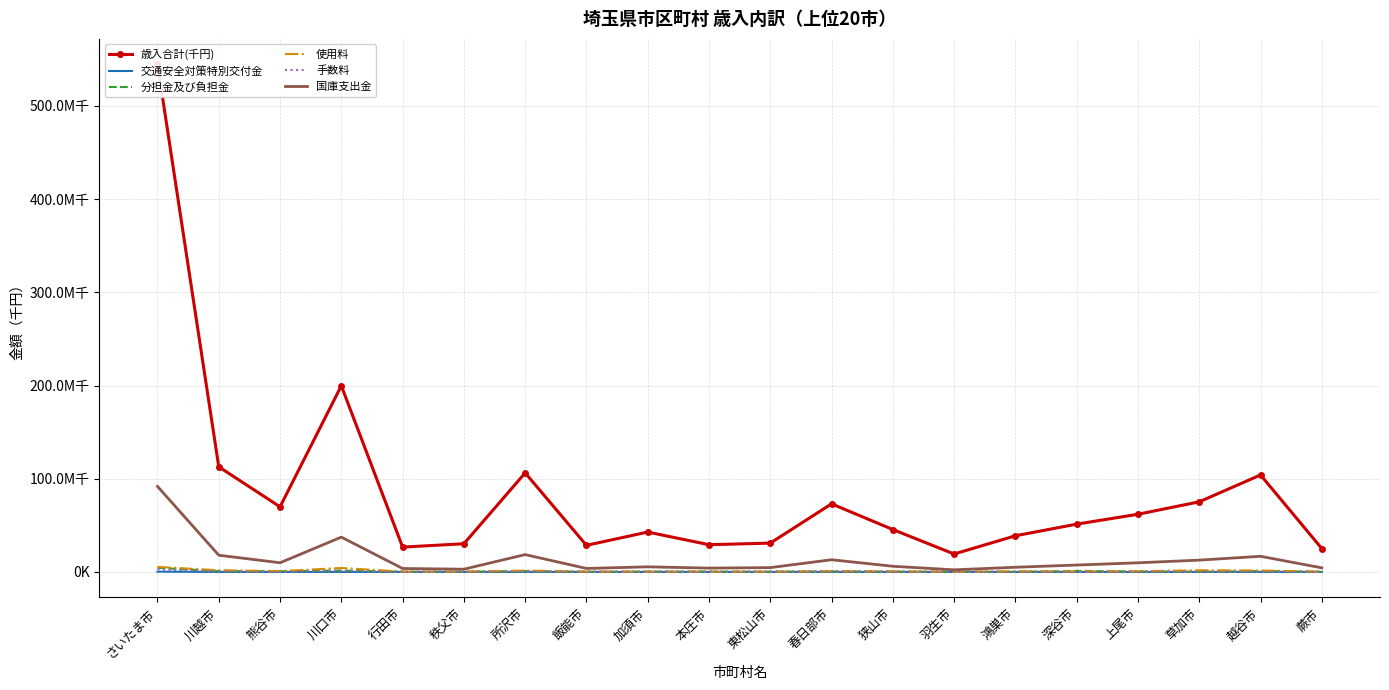

Which category has the highest value across all series?

さいたま市